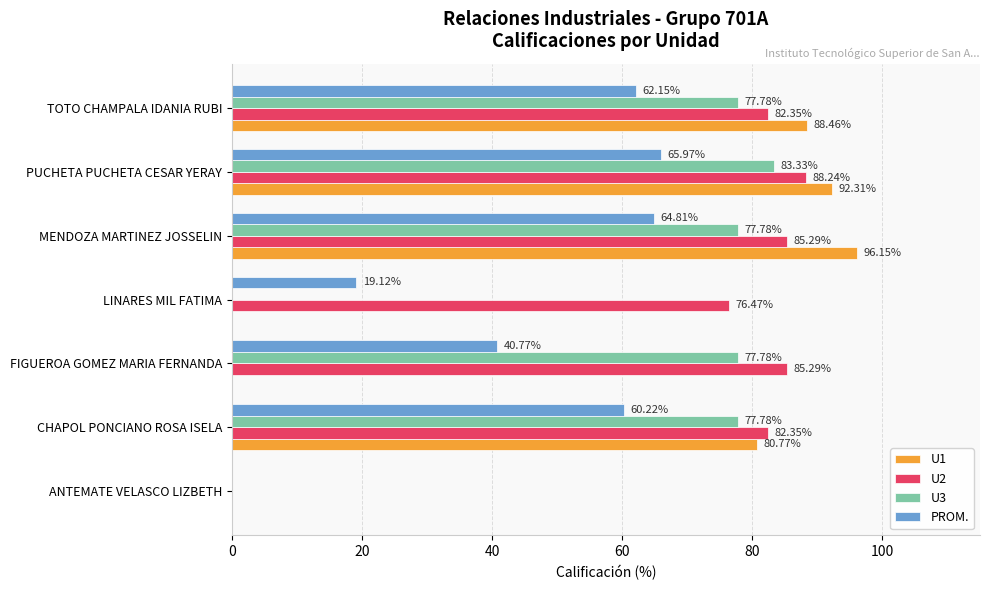

How many series are shown in this chart?

4